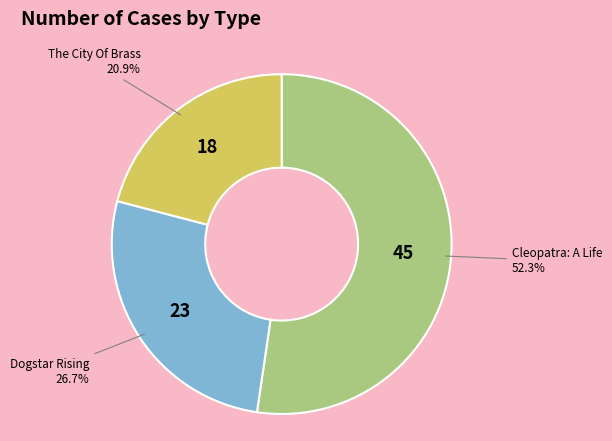

Is there any slice that represents more than half of the pie?

Yes